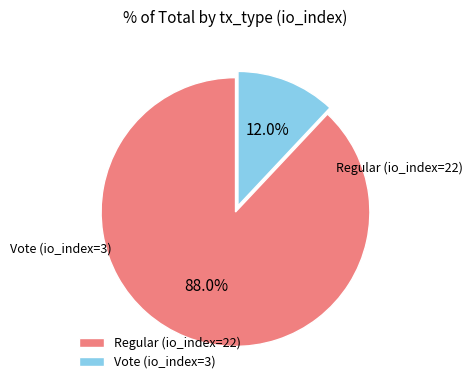

To the nearest percent, what percentage of the pie is Regular (io_index=22)?

88%